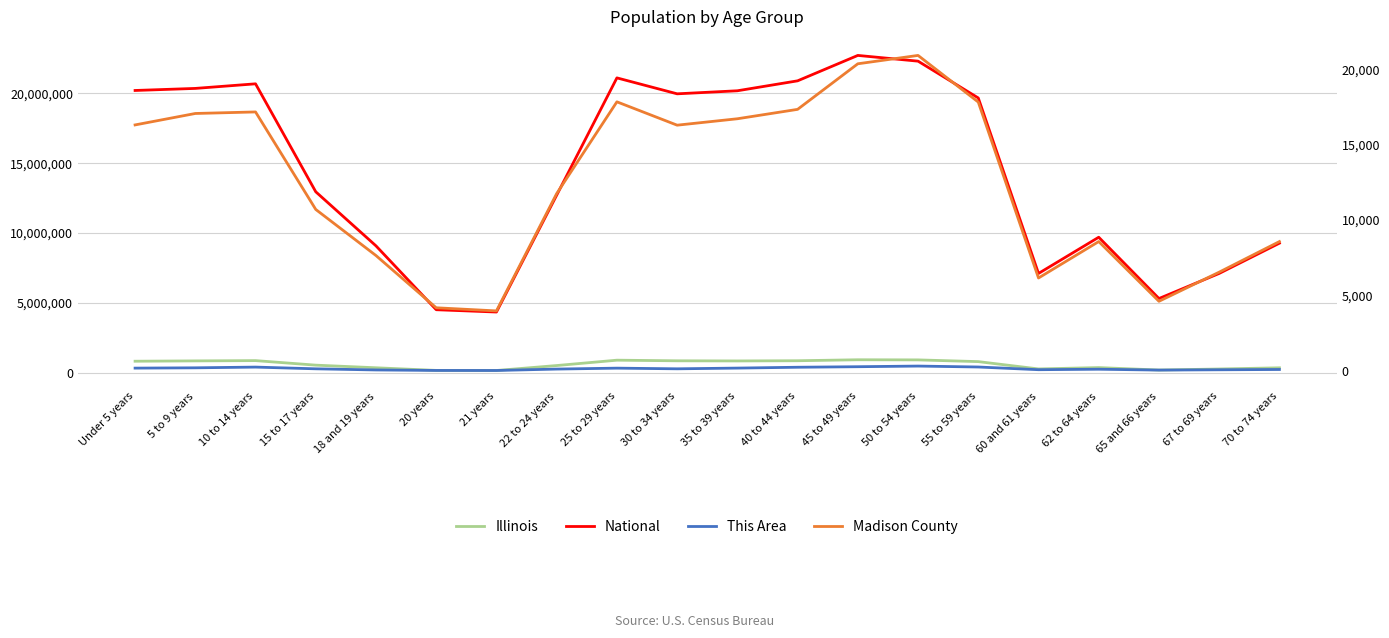

Which series has the largest total across all categories?

National